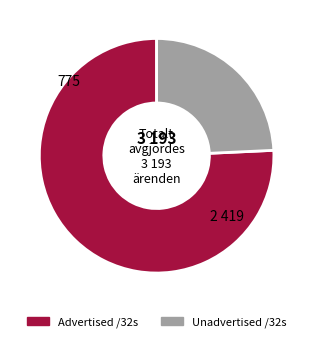

Is the sum of Advertised /32s and Unadvertised /32s greater than half?

Yes